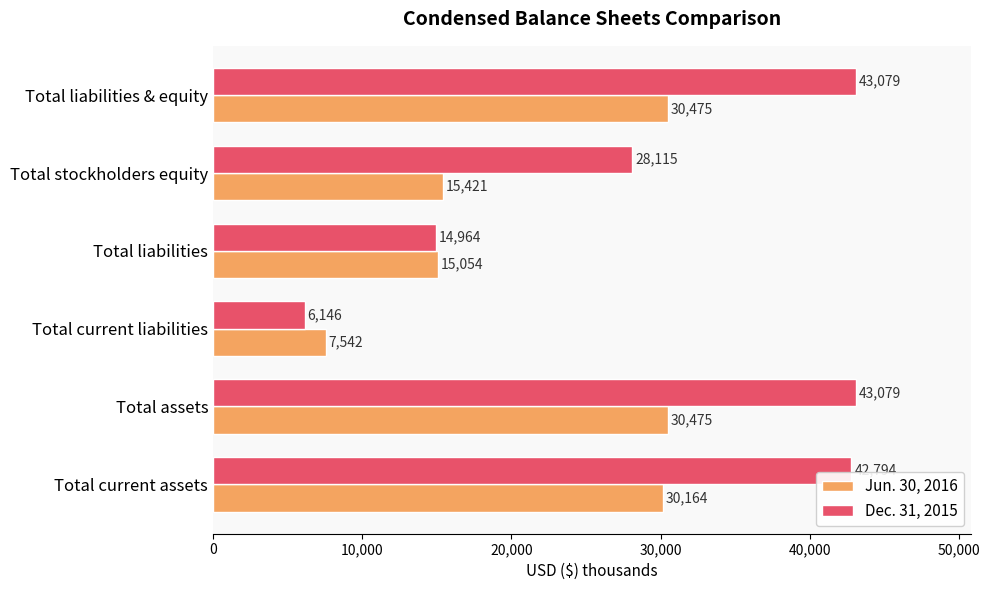

What is the difference between the Dec. 31, 2015 values at Total current liabilities and Total stockholders equity?

21969